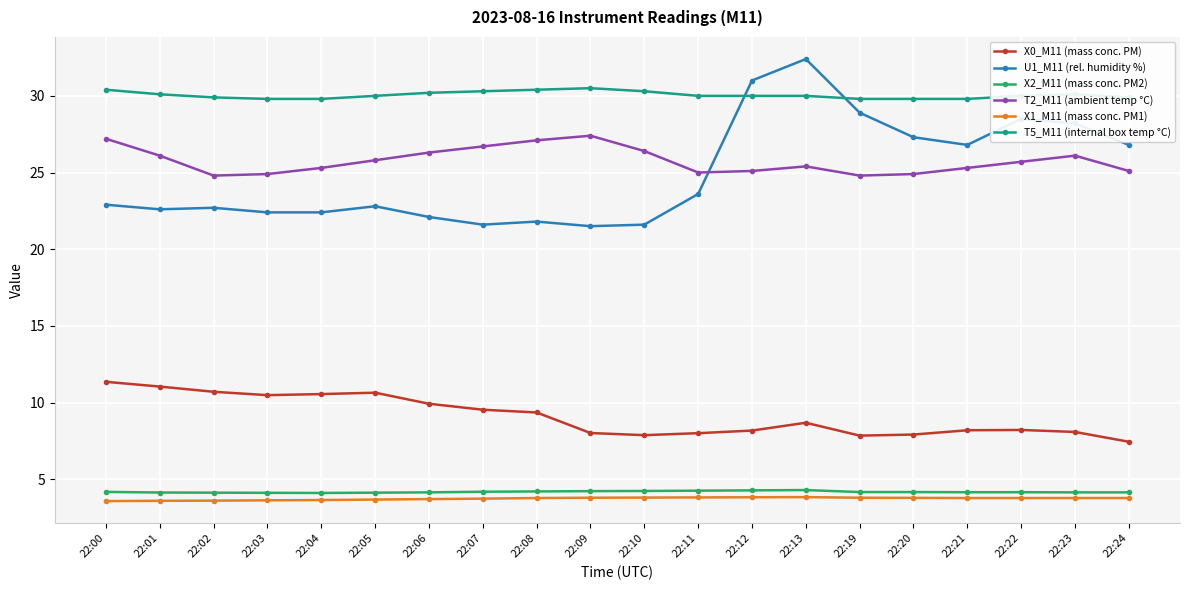

What is the average value of the T2_M11 (ambient temp °C) series?

25.8